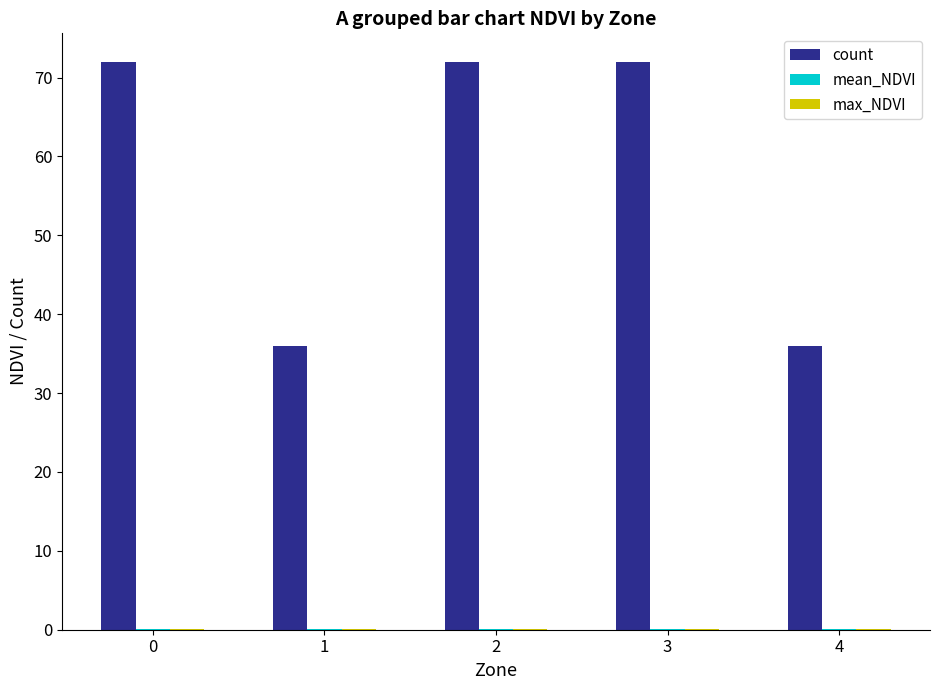

The count series shows 72.0 at 3. True or false?

True